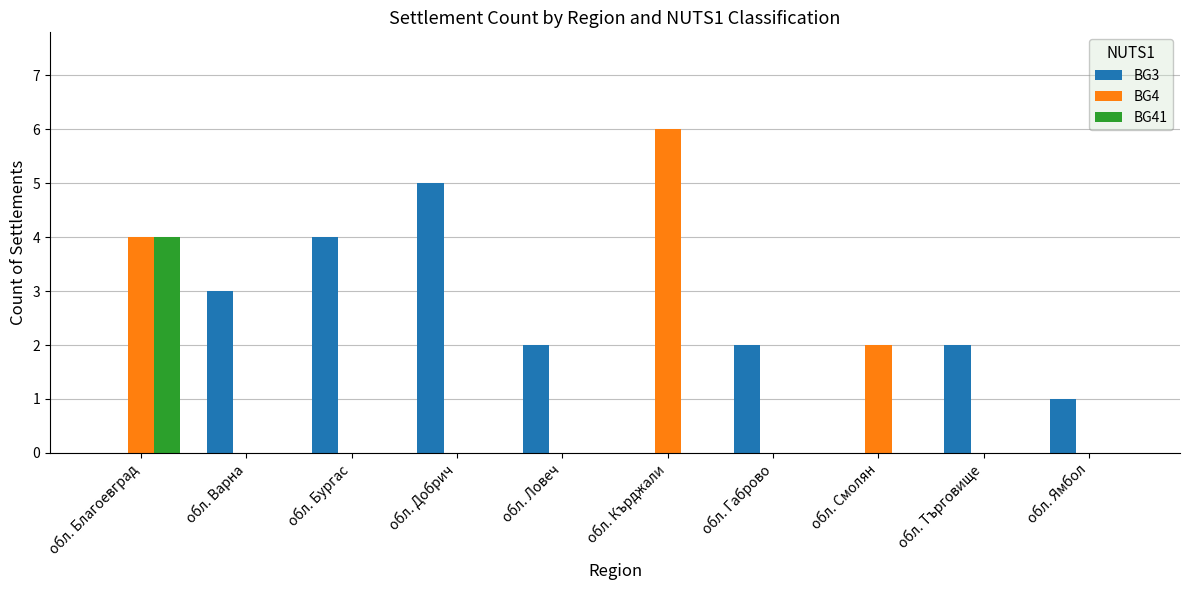

What is the total value across all series at обл. Кърджали?

6